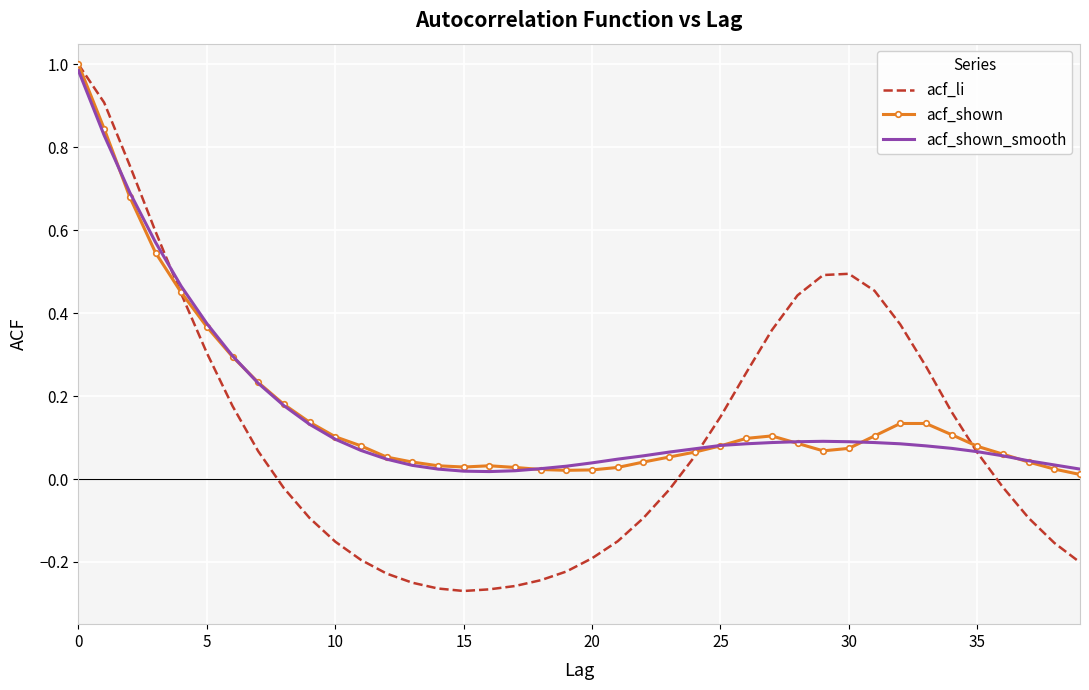

Which series has the widest spread of values?

acf_li